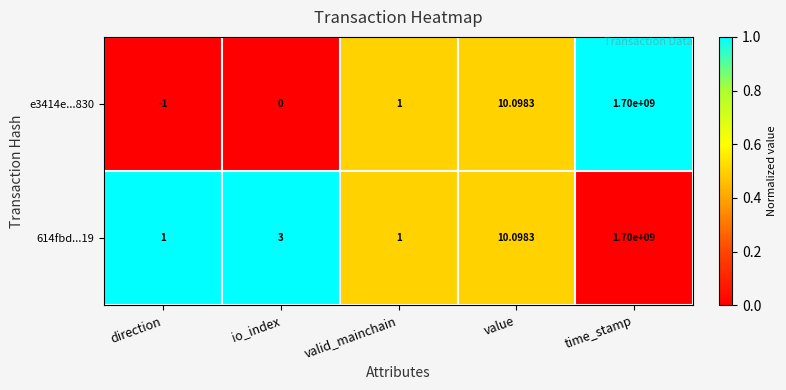

At which label does 614fbd...19 reach its peak?

time_stamp